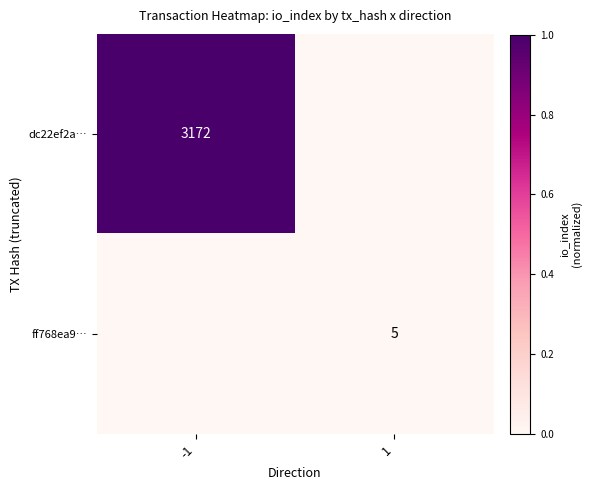

At which category is the sum across all series the highest?

-1